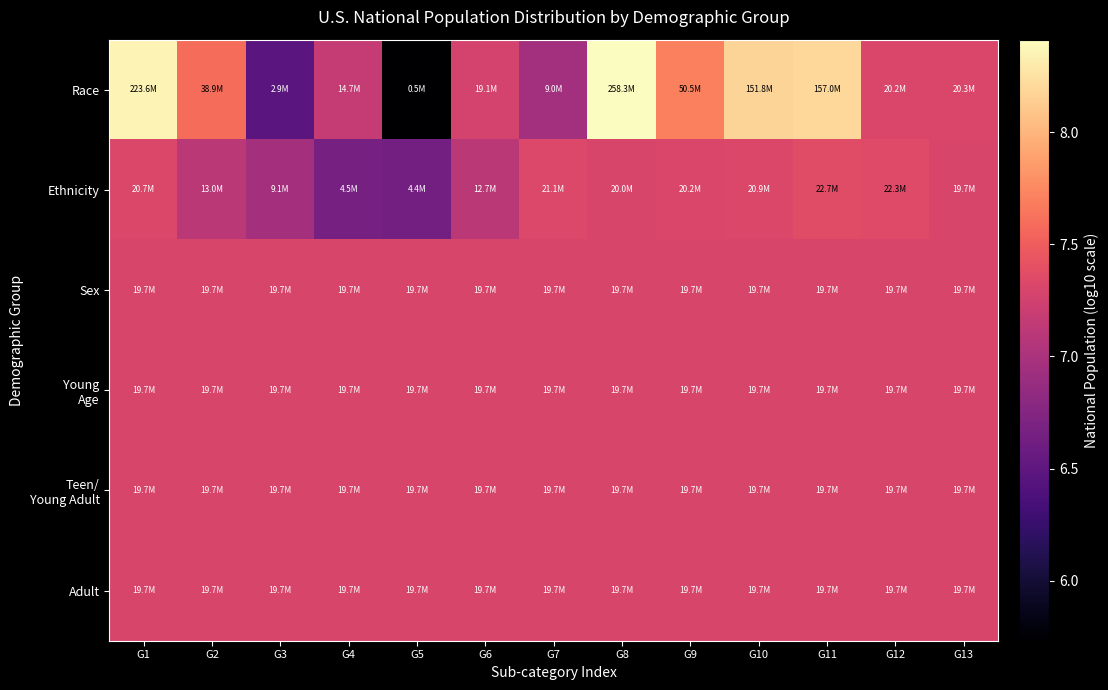

How many categories are shown in the chart?

13